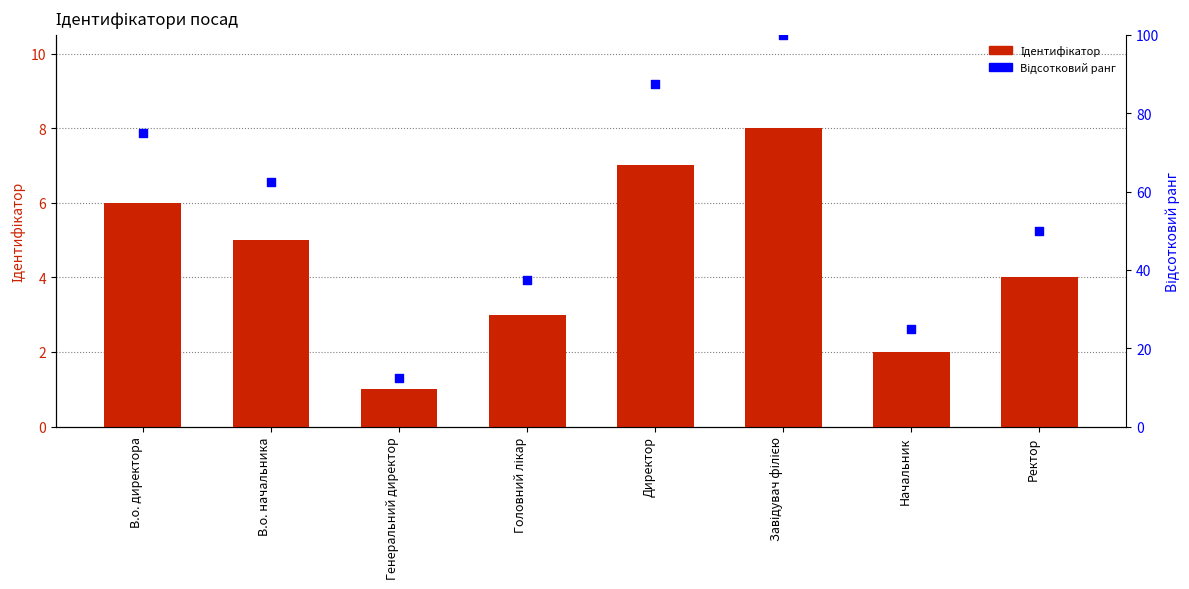

At how many categories does at least one series exceed 96?

1